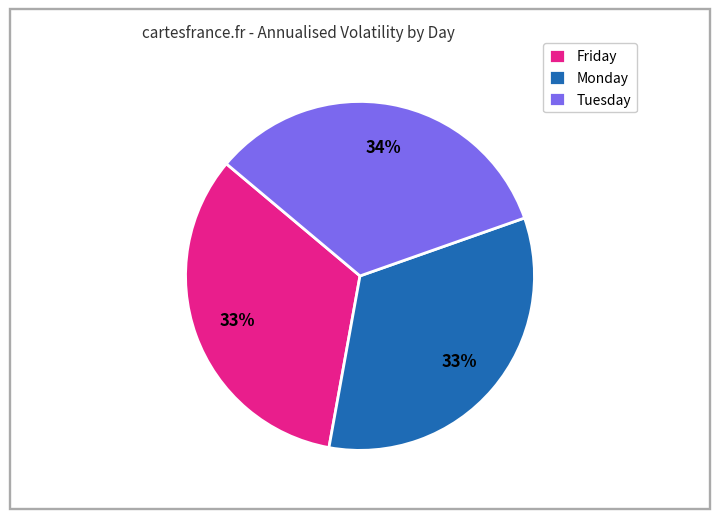

How many segments does this pie chart have?

3